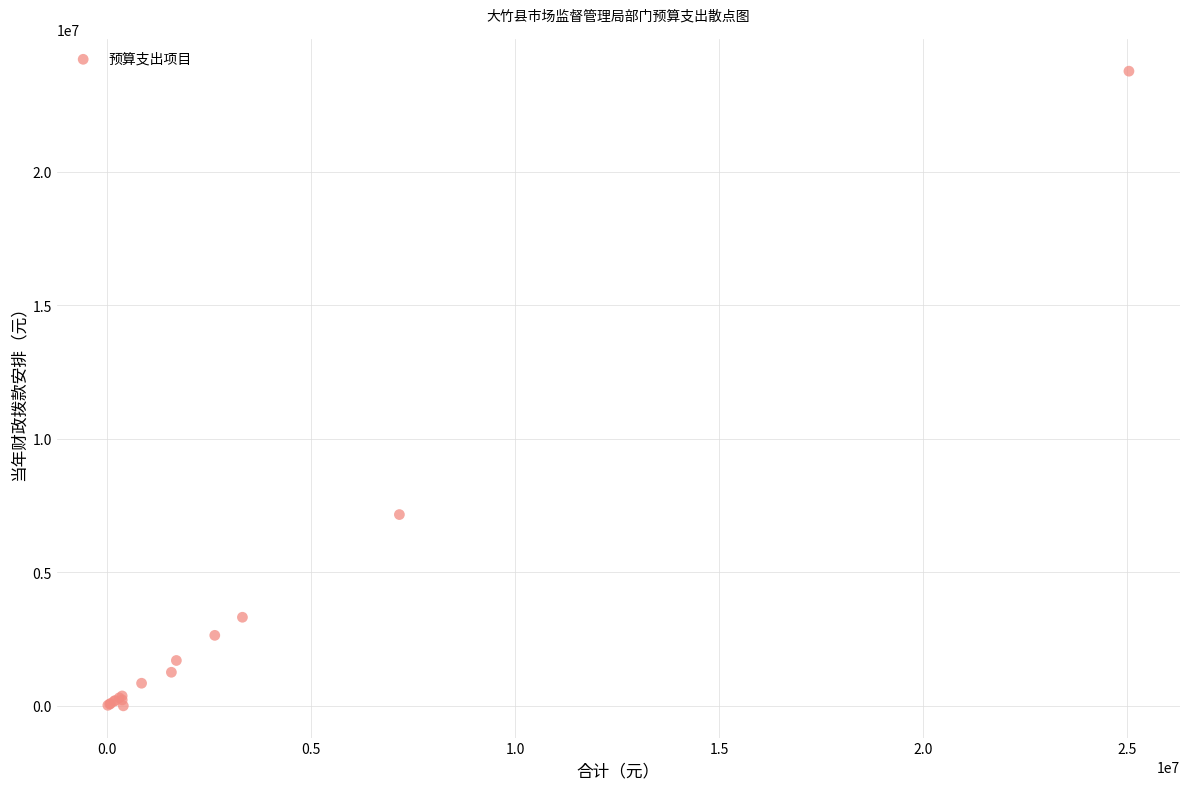

What Y value in the scatter plot is closest to 11888199?

7165864